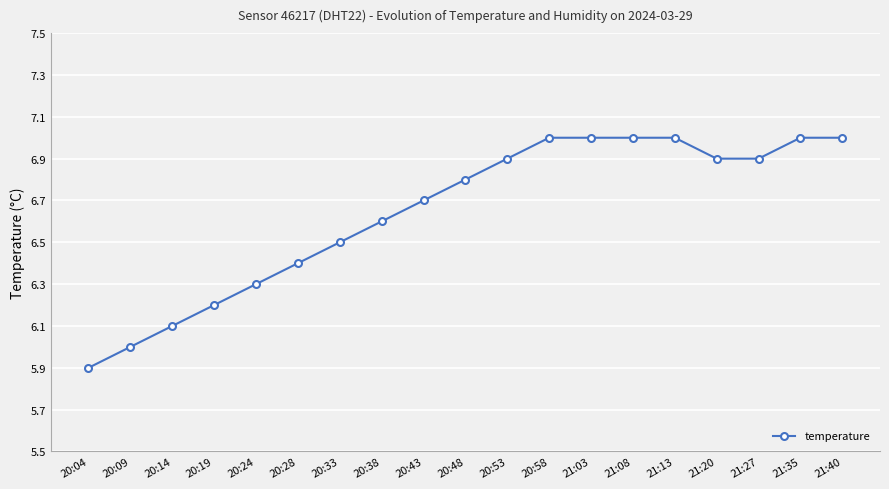

Between 20:38 and 20:53, which is larger?

20:53